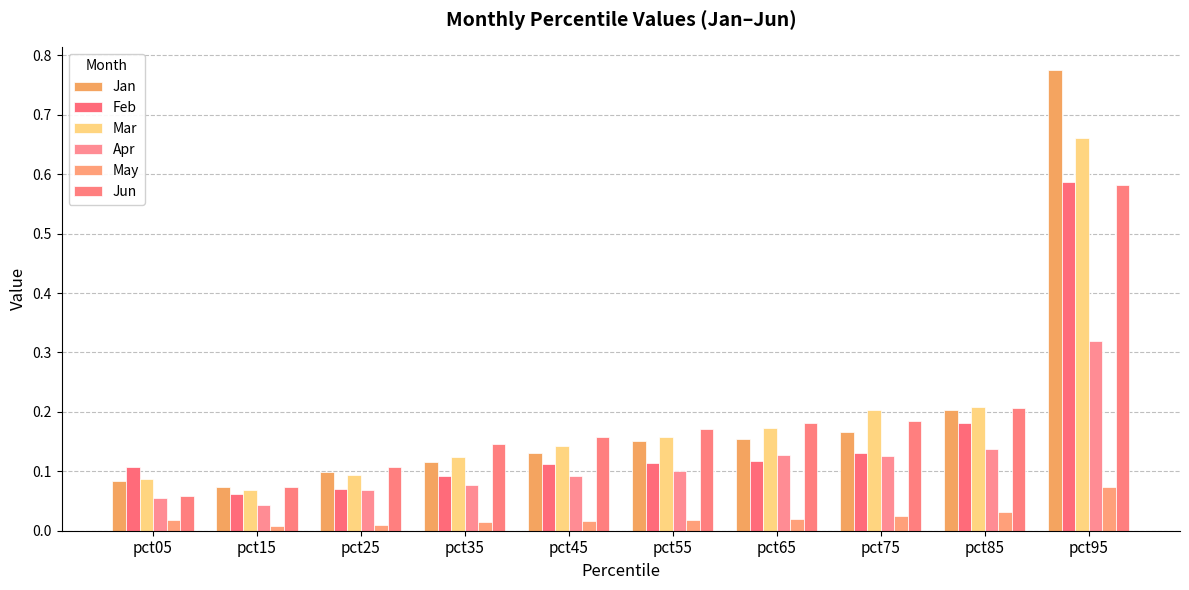

At which label is Jun closest to 0?

pct05